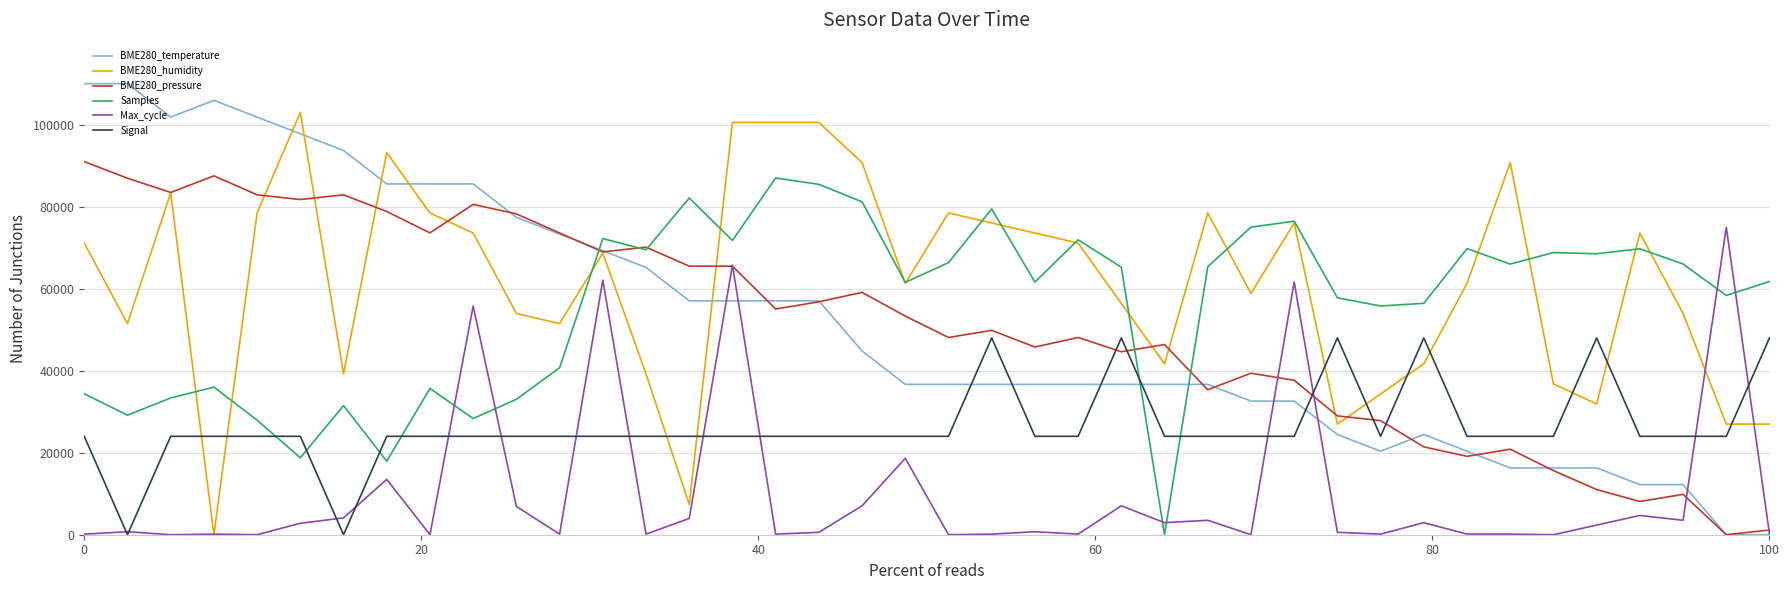

After their last crossing, which series has the higher values: BME280_pressure or Signal?

Signal